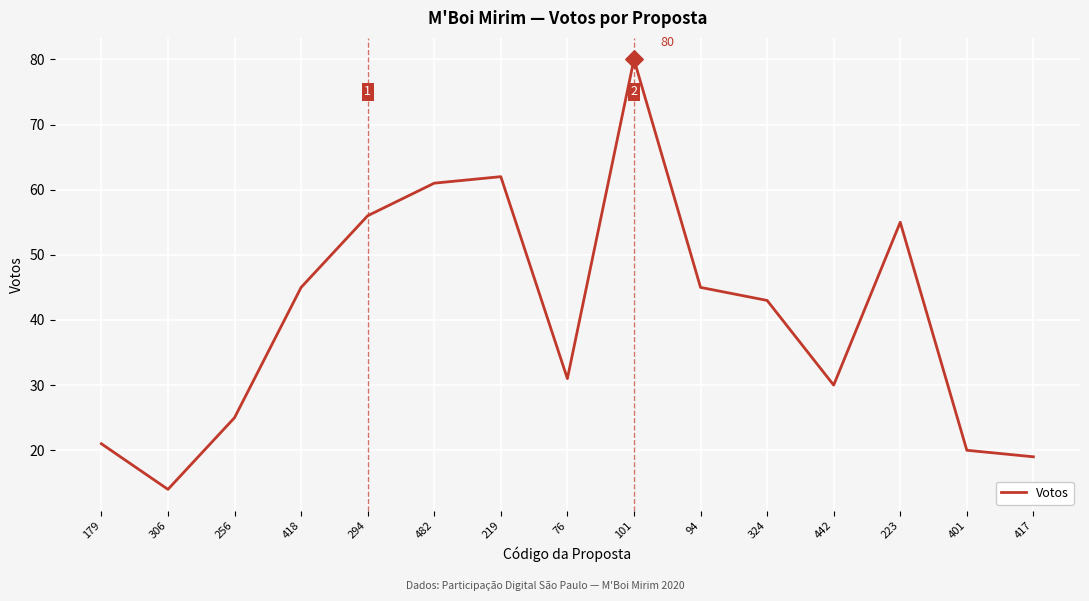

Approximately how many times larger is the value at 256 compared to 306?

1.8